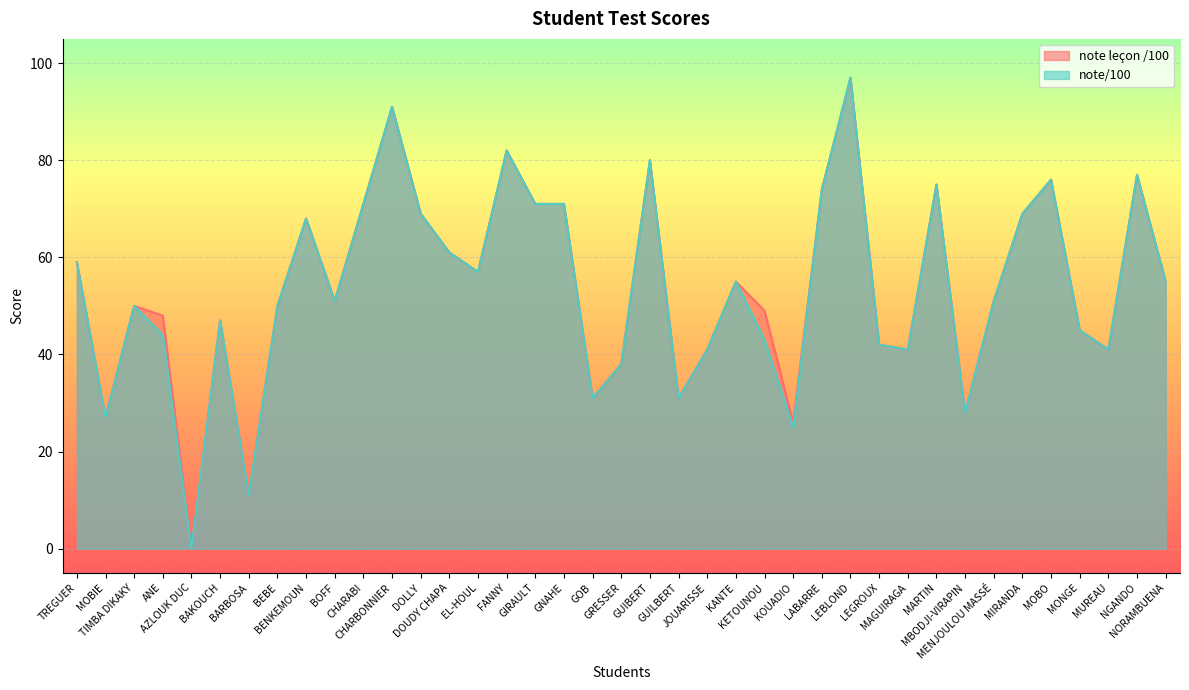

Reading right to left, list all the values displayed in this chart.

note leçon /100: 55	77	41	45	76	69	51	28	75	41	42	97	74	26	49	55	41	31	80	38	31	71	71	82	57	61	69	91	71	51	68	50	11	47	0	48	50	27	59
note/100: 55	77	41	45	76	69	51	28	75	41	42	97	74	25	43	55	41	31	80	38	31	71	71	82	57	61	69	91	71	51	68	50	11	47	0	44	50	27	59